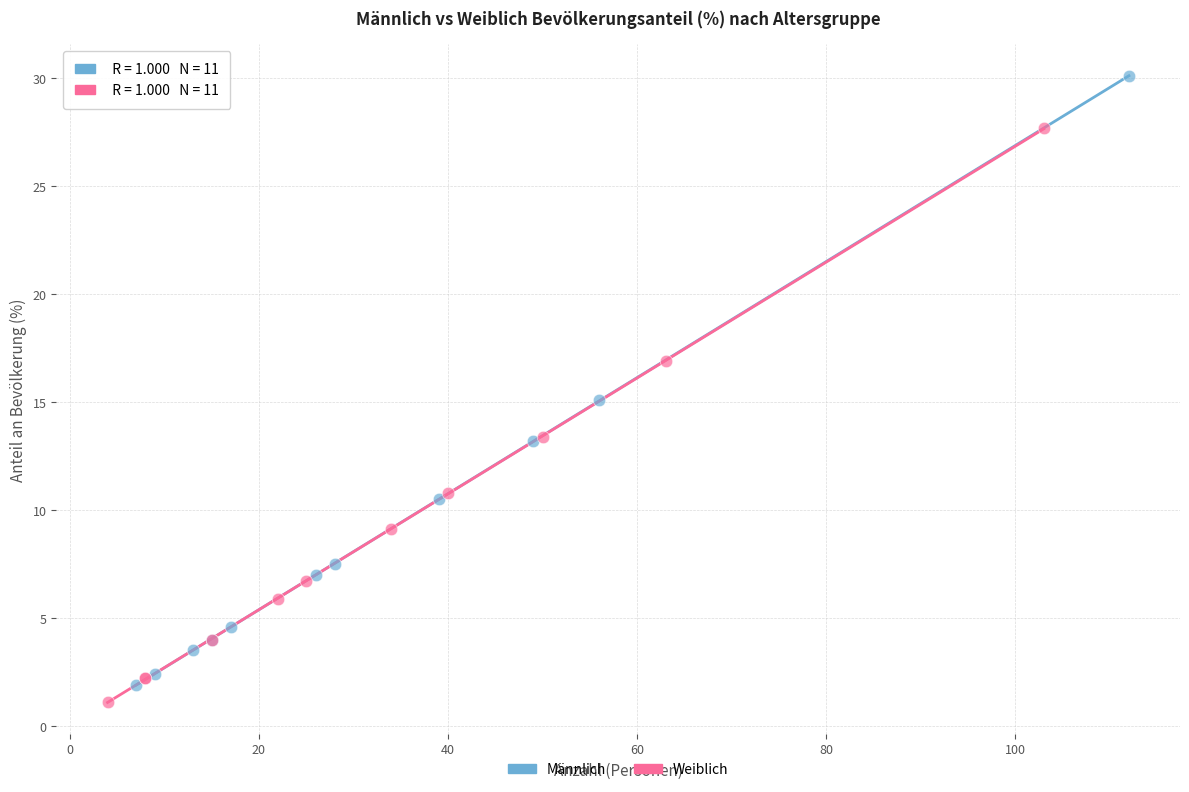

Which series reaches the minimum Y coordinate?

Weiblich